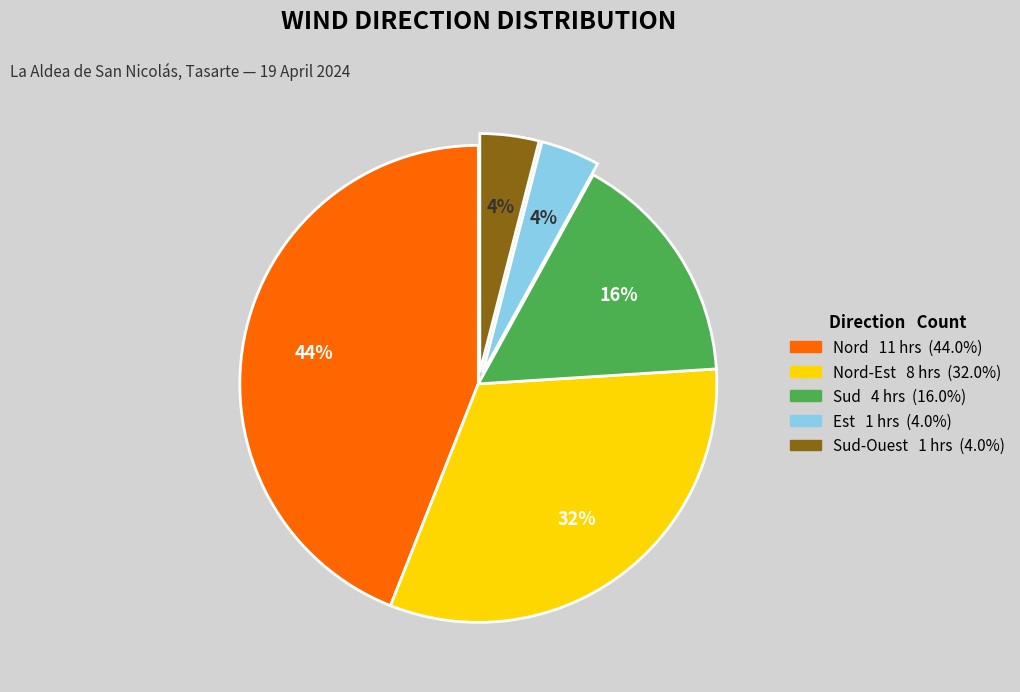

To the nearest percent, what is the difference between the largest and smallest slice percentages?

40%